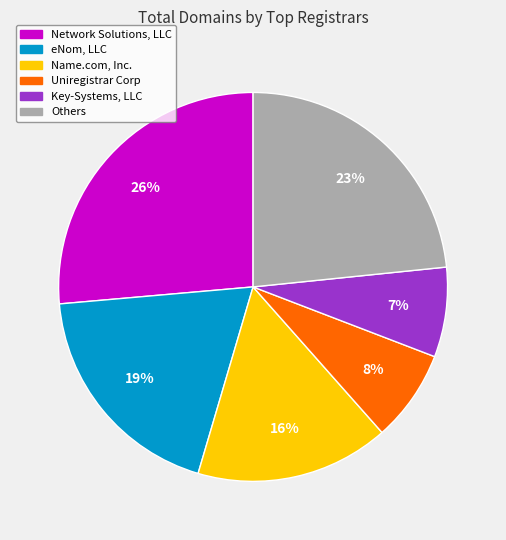

Do Uniregistrar Corp and Network Solutions, LLC together represent more than half of the pie?

No